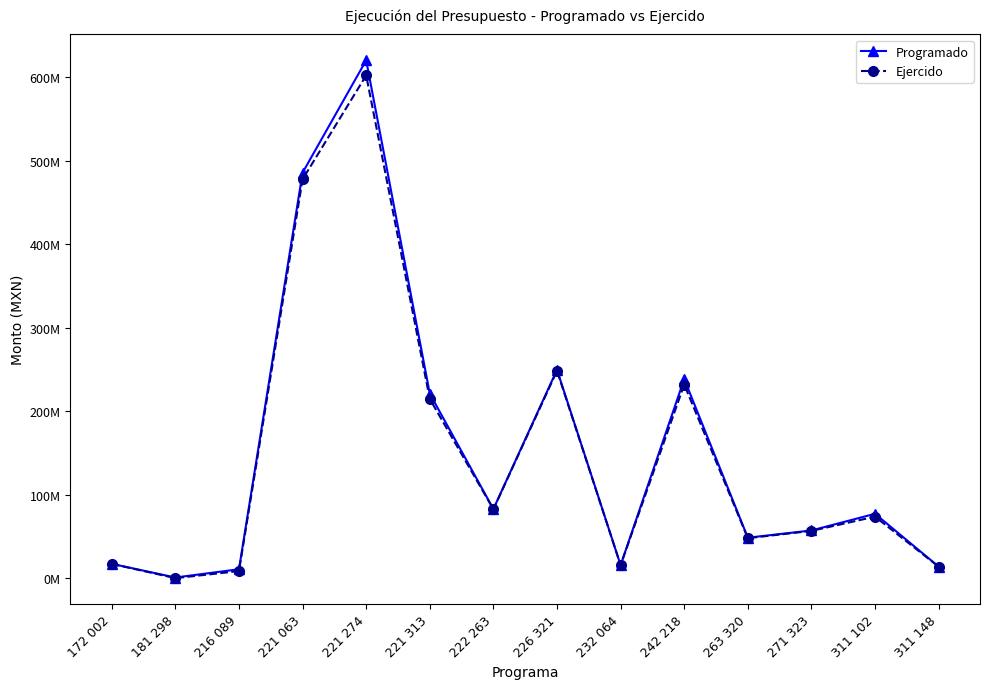

Does the chart have visible grid lines?

No